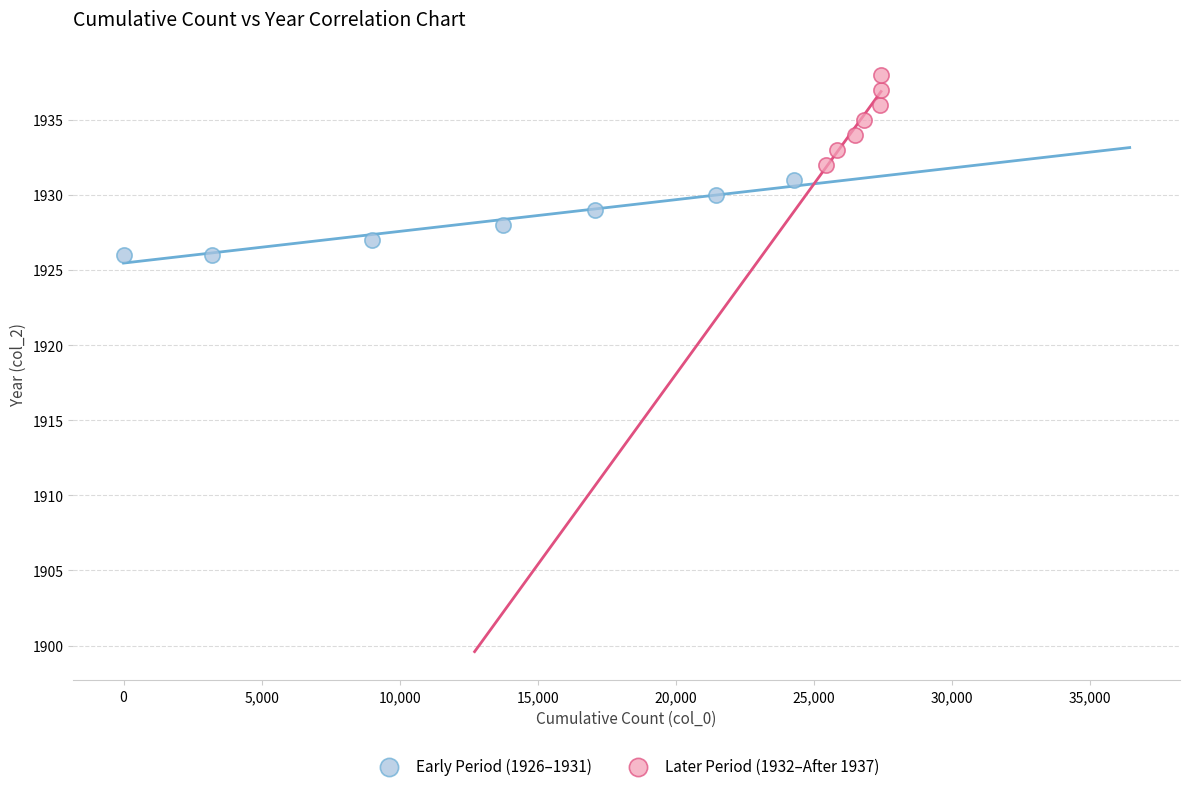

Which series reaches the minimum Y coordinate?

Early Period (1926–1931)